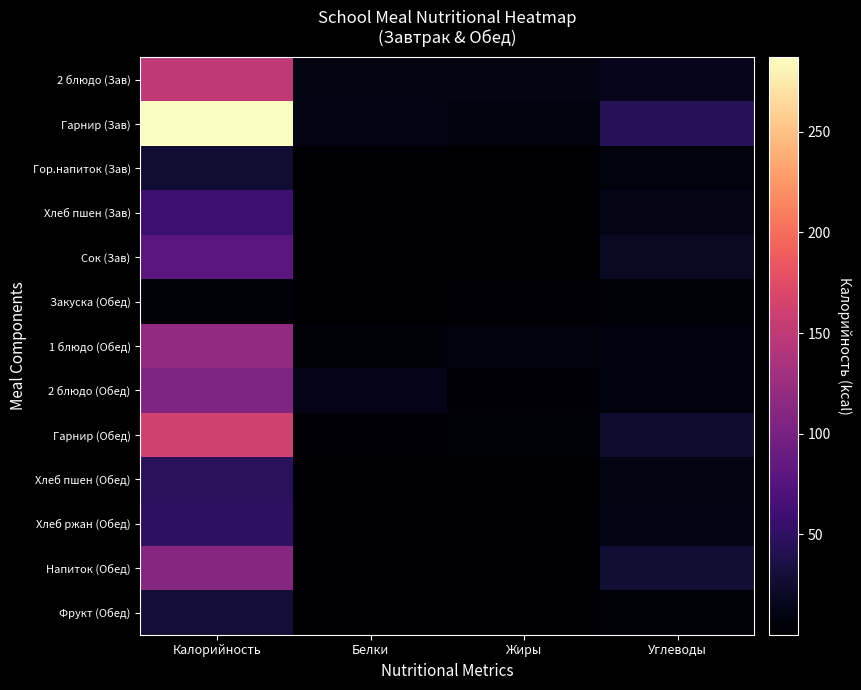

At which label is 1 блюдо (Обед) closest to 61?

Углеводы